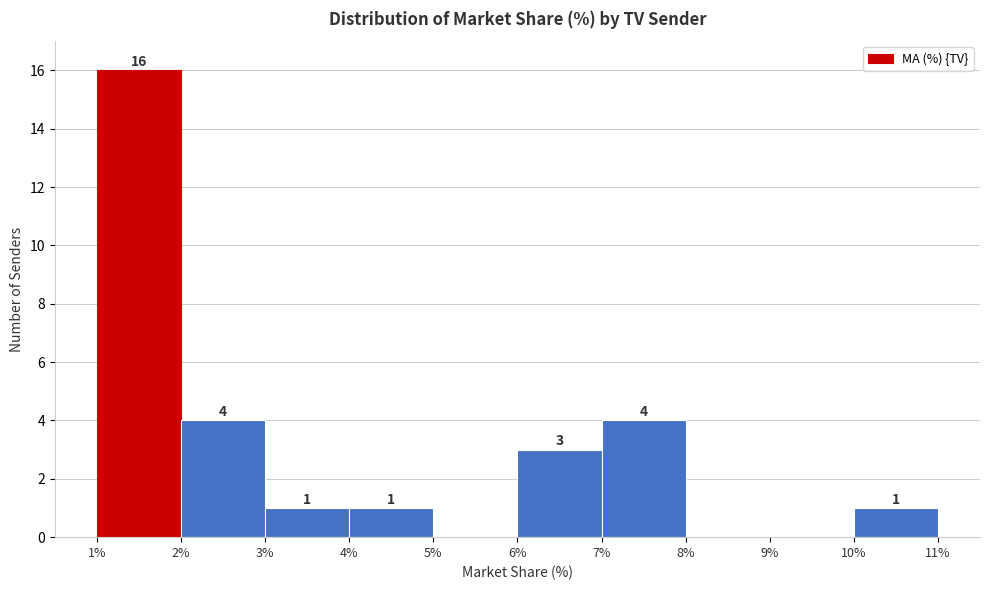

Which range on the x-axis has the tallest bar?

1% to 2%